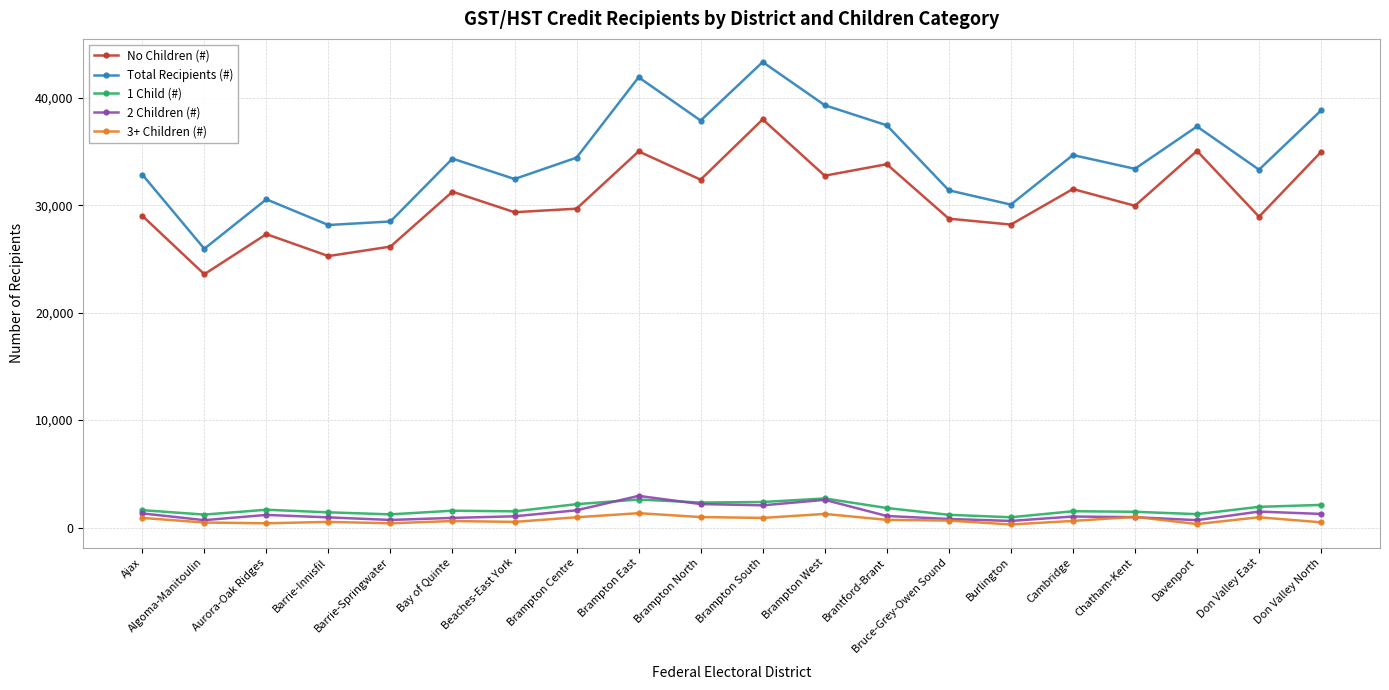

Which category has the highest value in the Total Recipients (#) series?

Brampton South